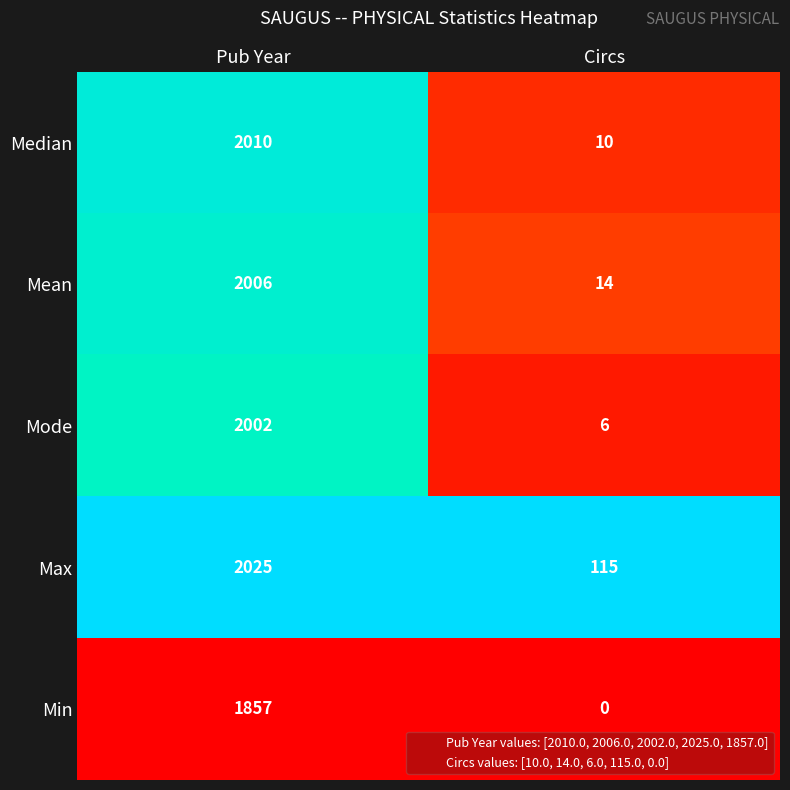

Which series has the largest total across all categories?

Max